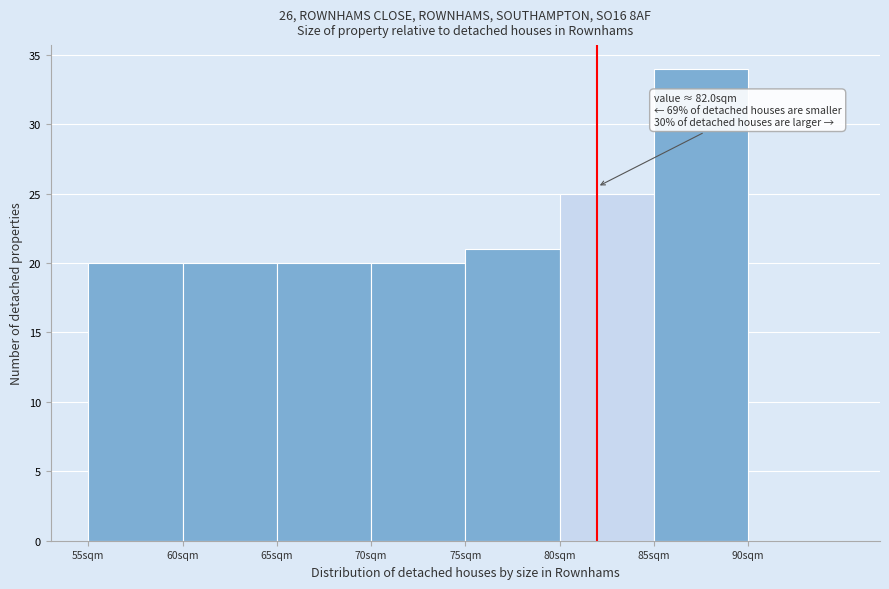

Which range on the x-axis has the tallest bar?

85 to 90